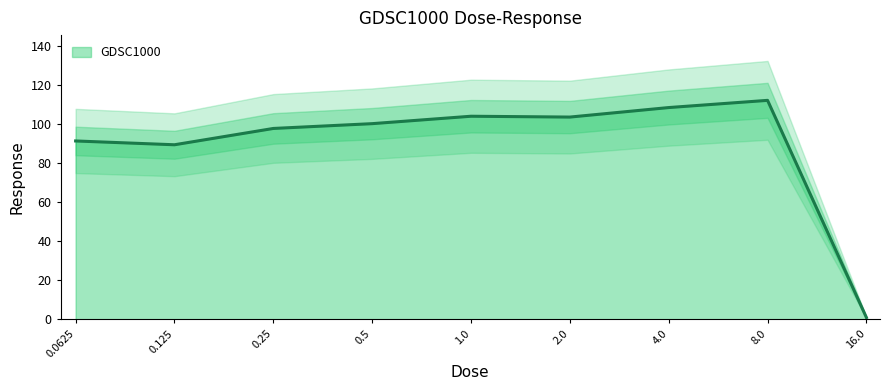

Does the chart display data point markers on the line(s)?

No